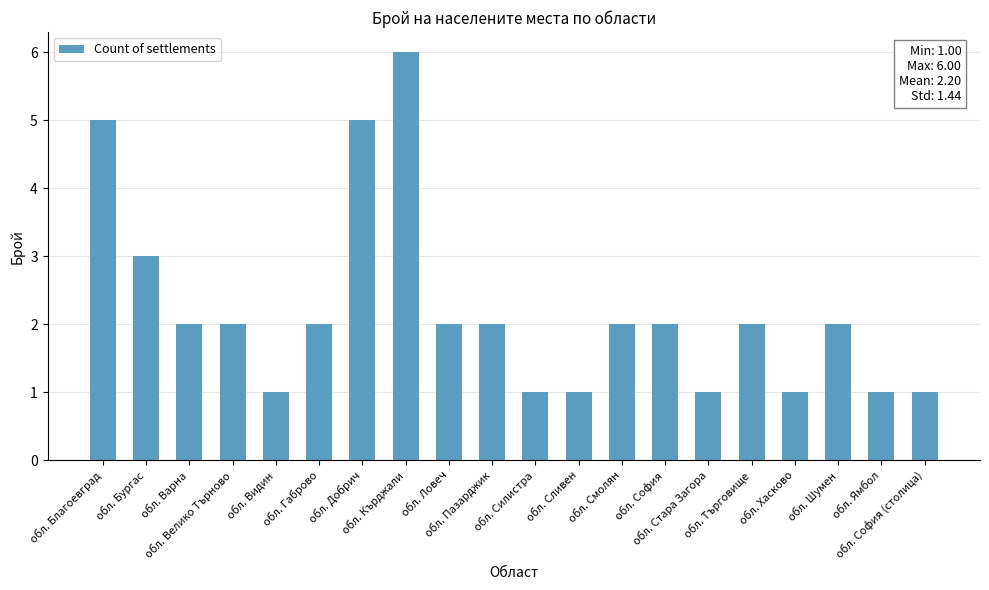

How many categories are shown in the chart?

20